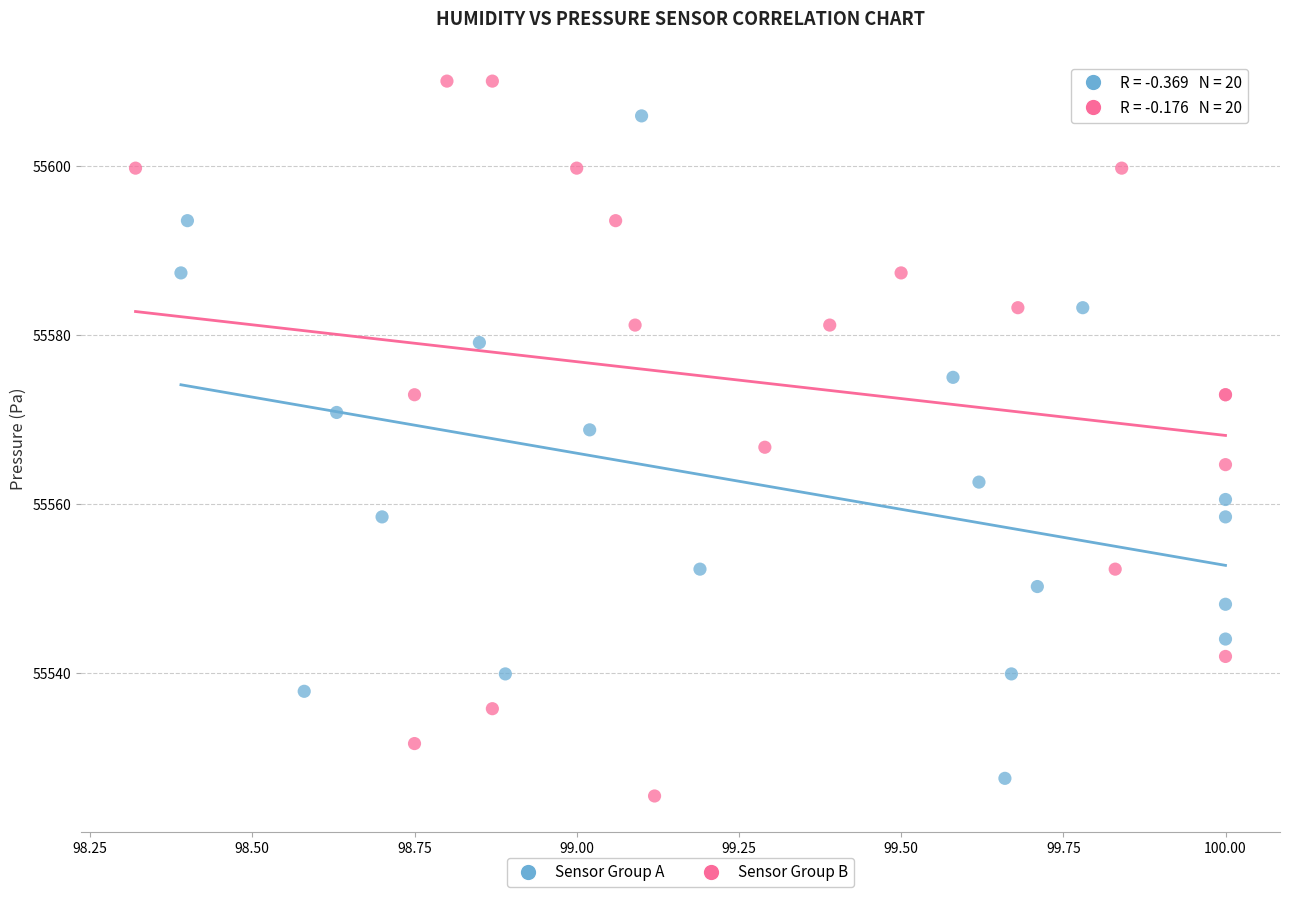

Which series contains the lowest Y value?

Sensor Group B